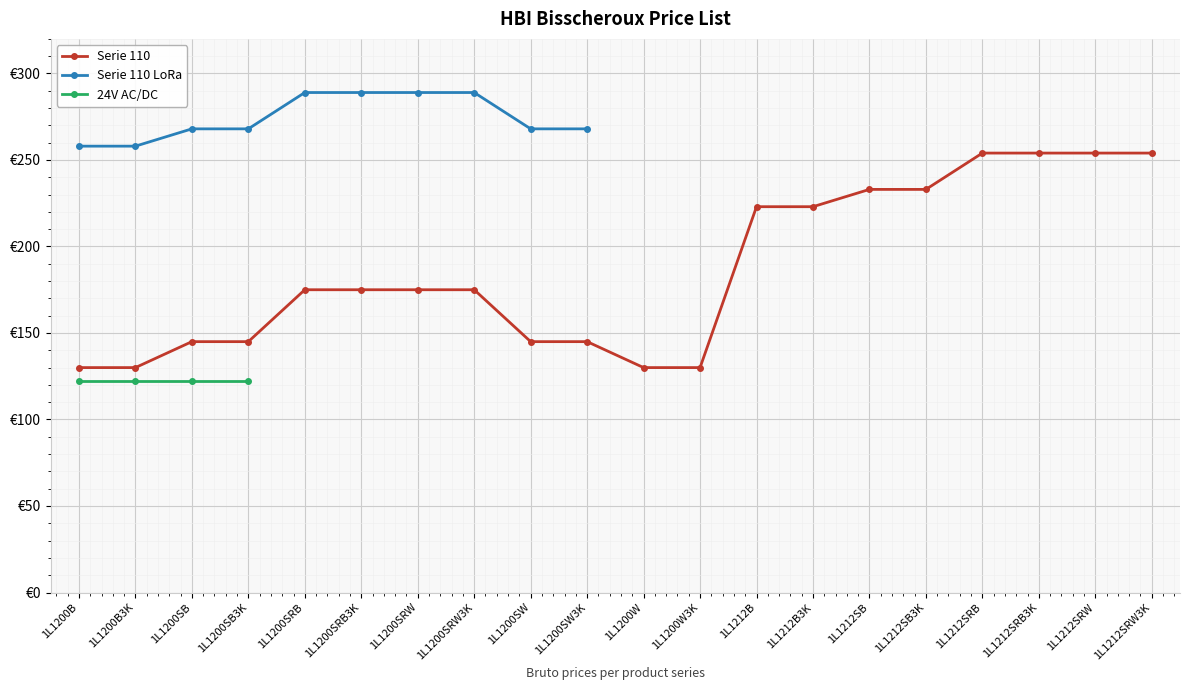

Is it true that Serie 110 LoRa equals 91 at 1L1200SRW?

False